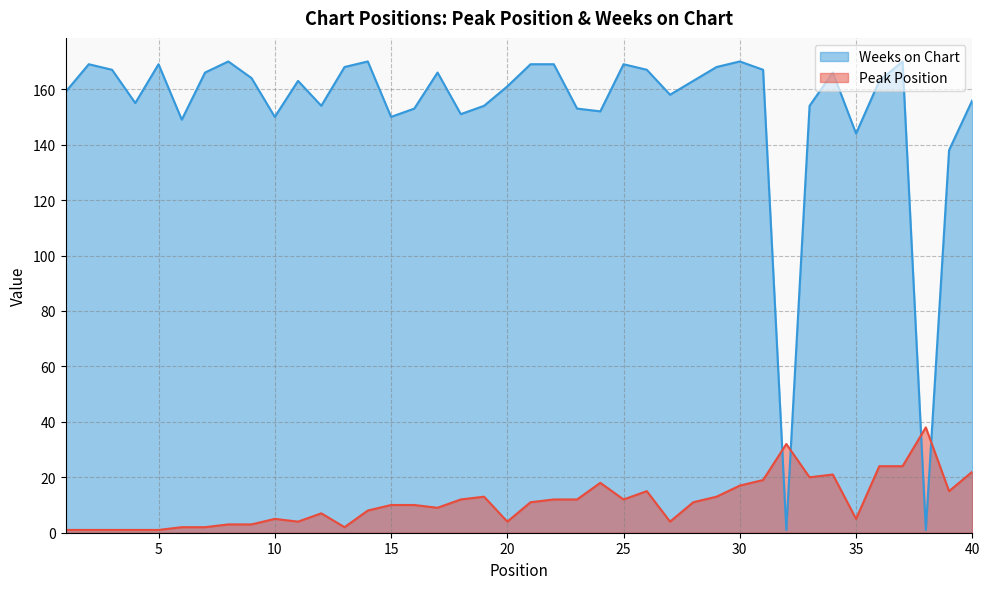

What are all the series names shown in the legend?

Weeks on Chart, Peak Position